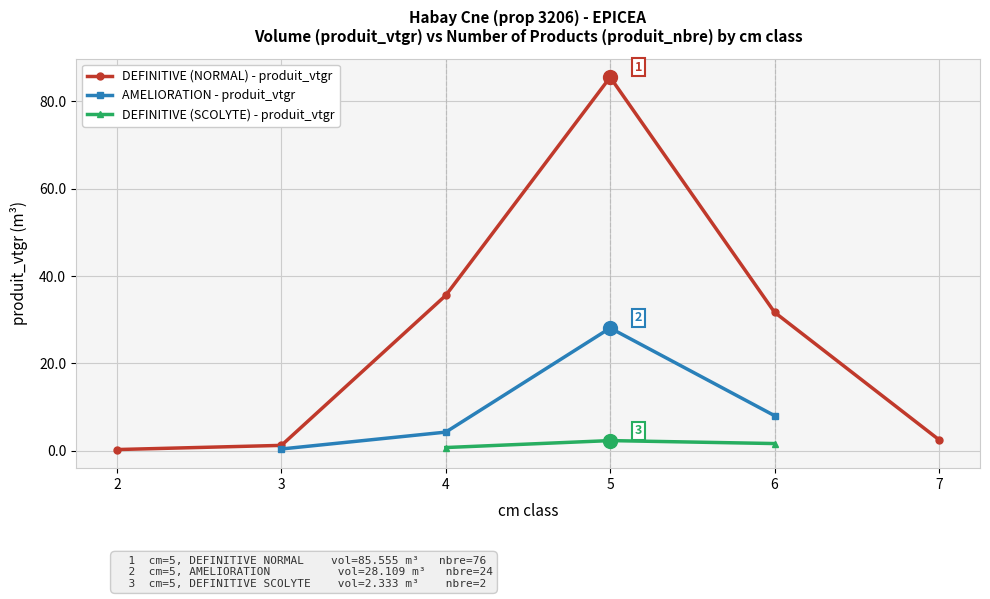

What is the value of the DEFINITIVE (NORMAL) - produit_vtgr point at the 6th from the left?

2.5